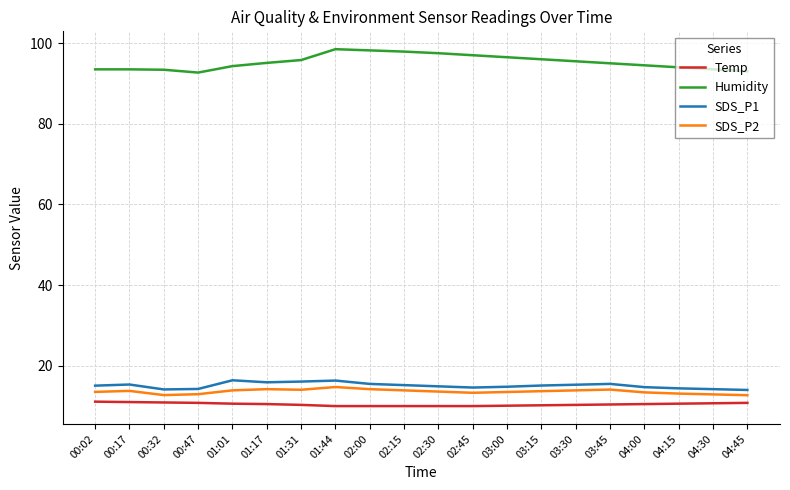

What is the greatest value displayed?

98.5